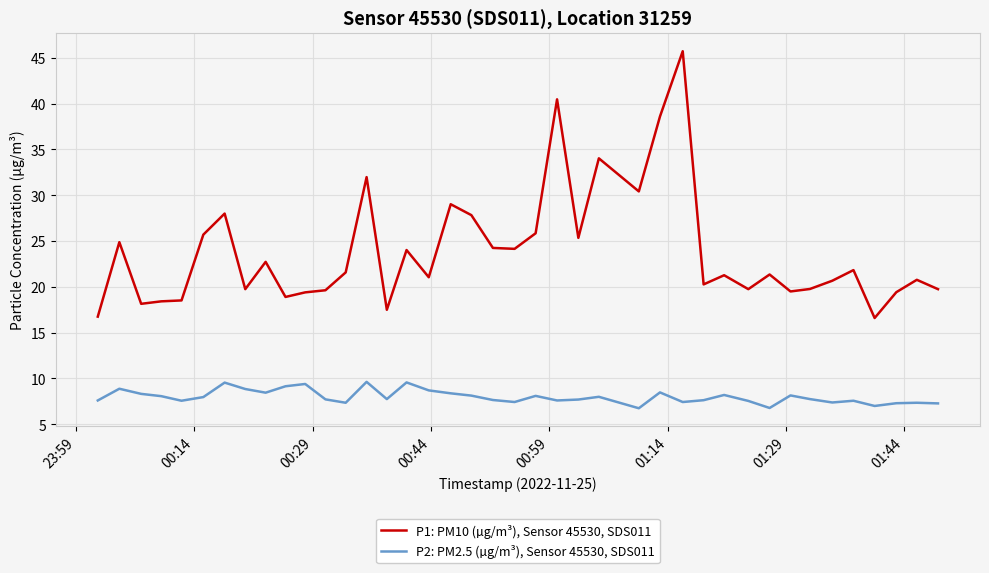

True or false: P2: PM2.5 (µg/m³), Sensor 45530, SDS011 and P1: PM10 (µg/m³), Sensor 45530, SDS011 intersect in this chart.

False